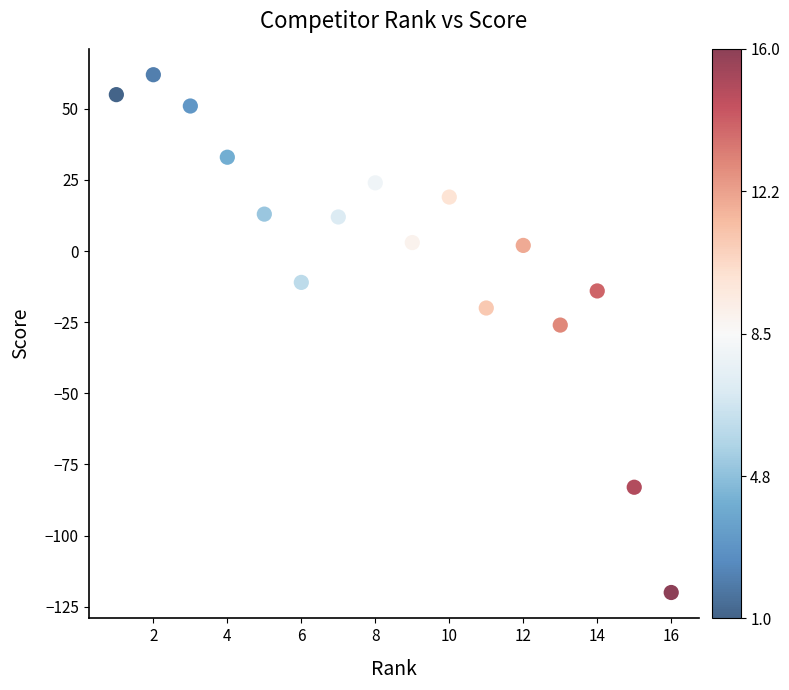

What is the range of X values (max minus min)?

15